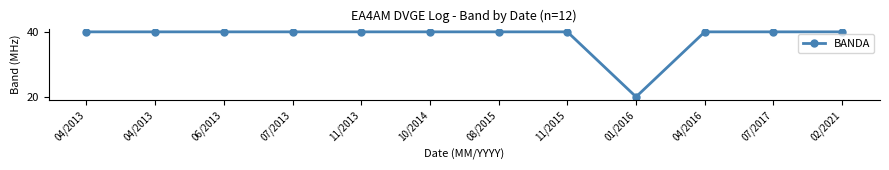

Reading right to left, extract all data points from this chart.

02/2021=40	07/2017=40	04/2016=40	01/2016=20	11/2015=40	08/2015=40	10/2014=40	11/2013=40	07/2013=40	06/2013=40	04/2013=40	04/2013=40